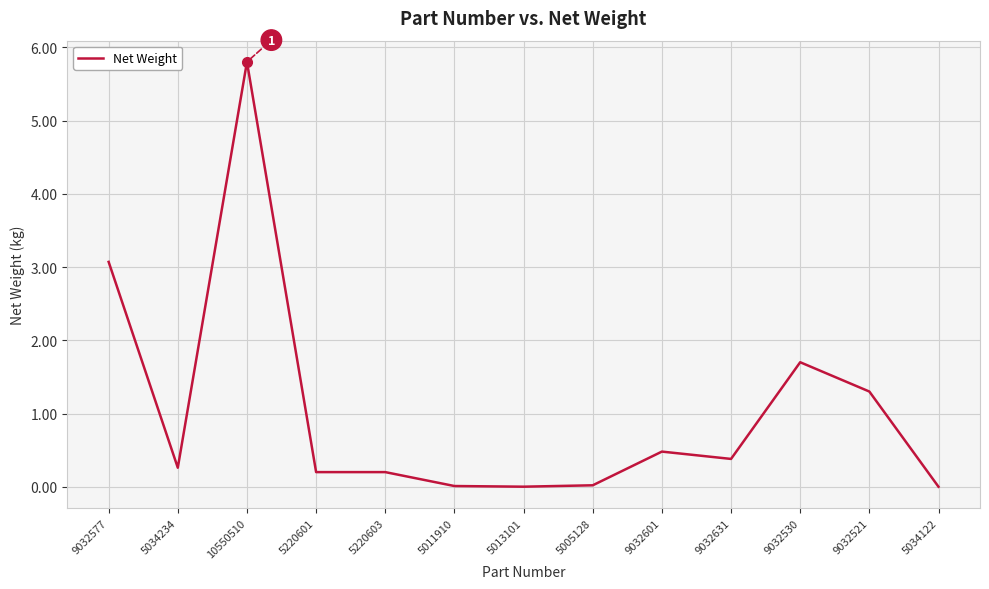

Between 10550510 and 5011910, which is larger?

10550510